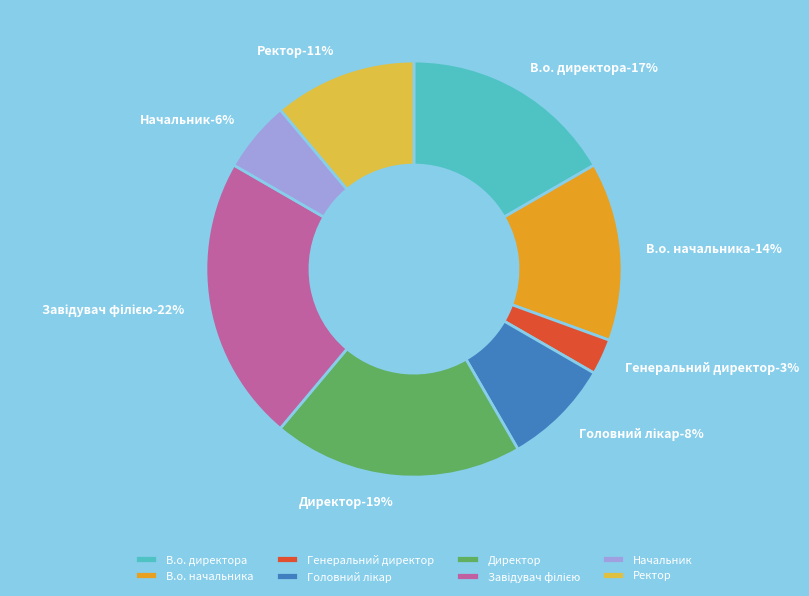

Is there a majority slice in this chart?

No